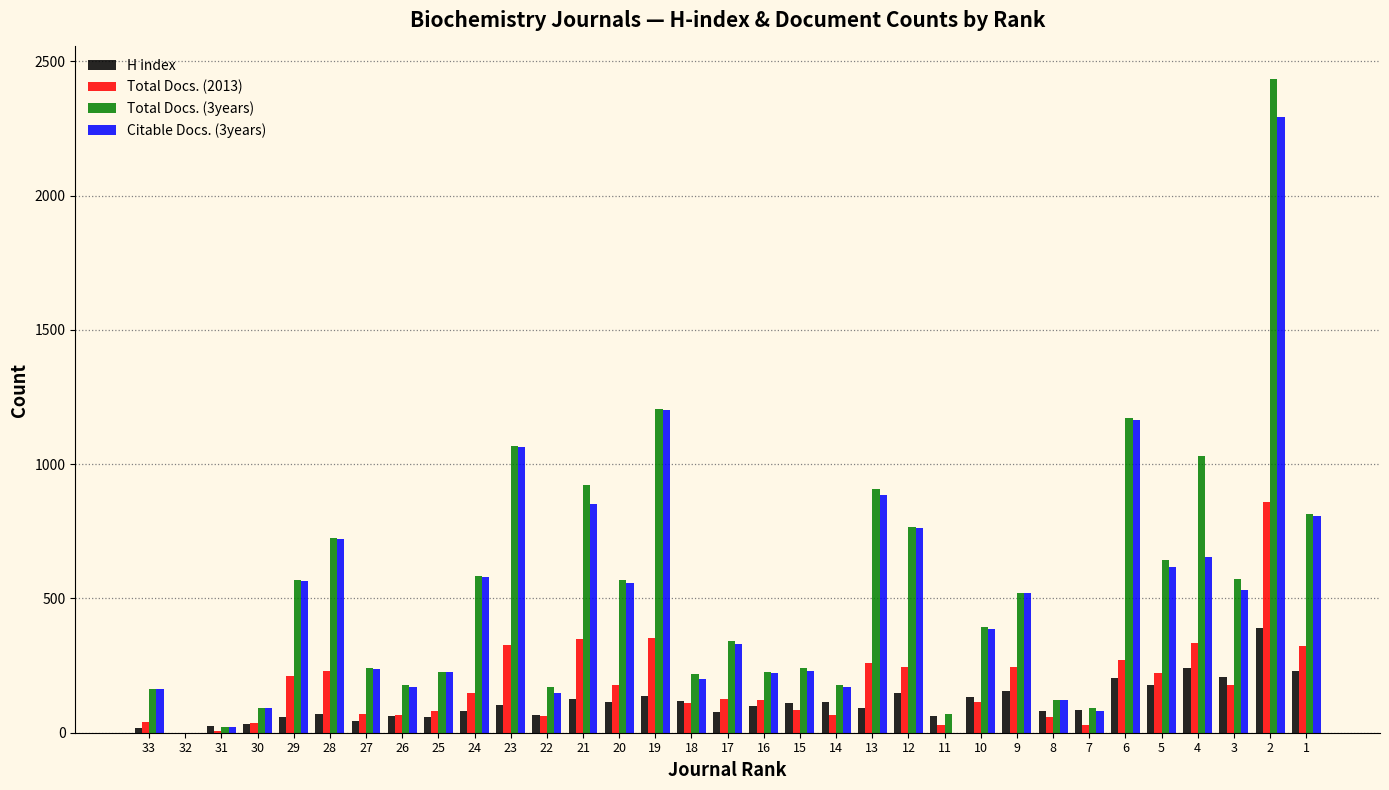

What is the greatest value displayed?

2434